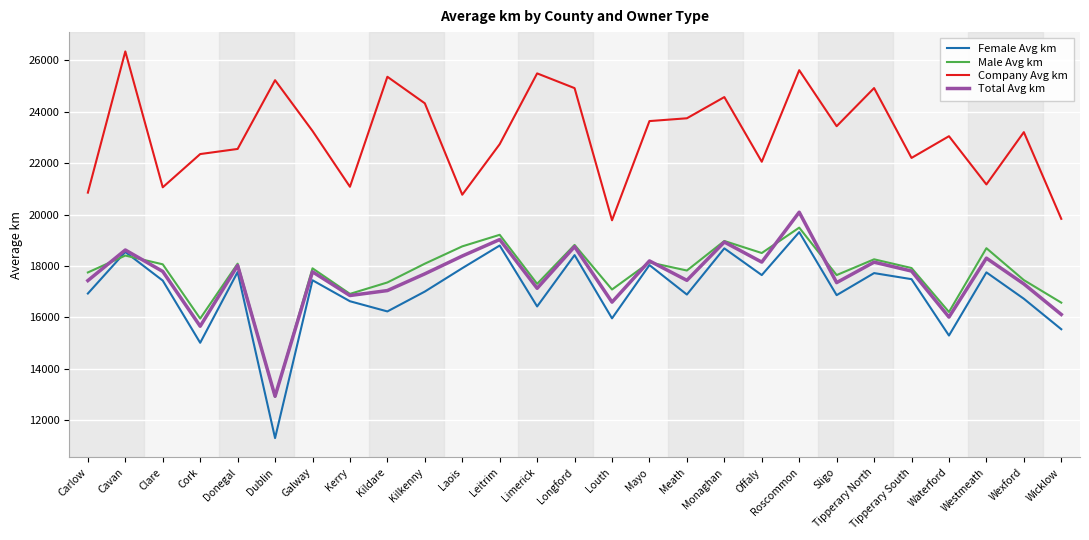

How many values in the Male Avg km series are below 17923?

13